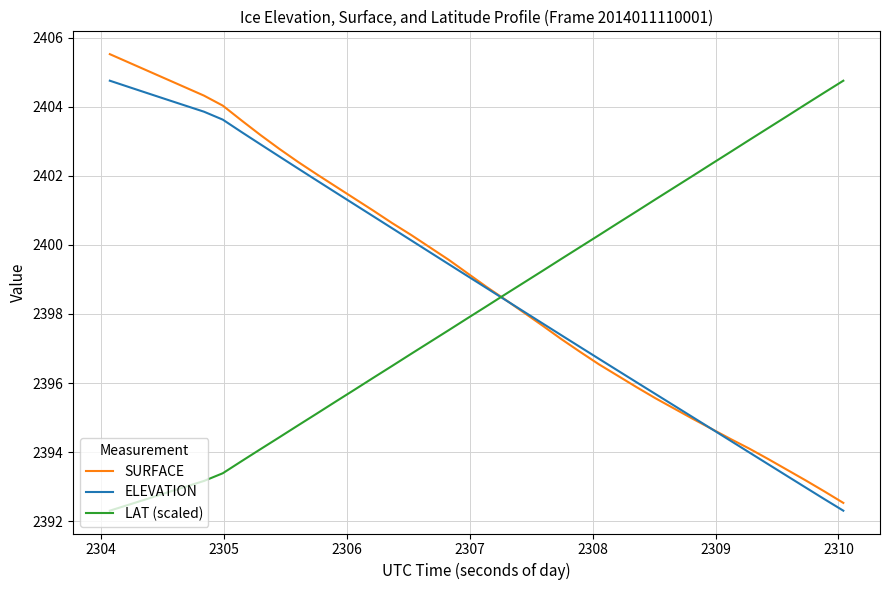

How many intersections are there between ELEVATION and LAT (scaled)?

1